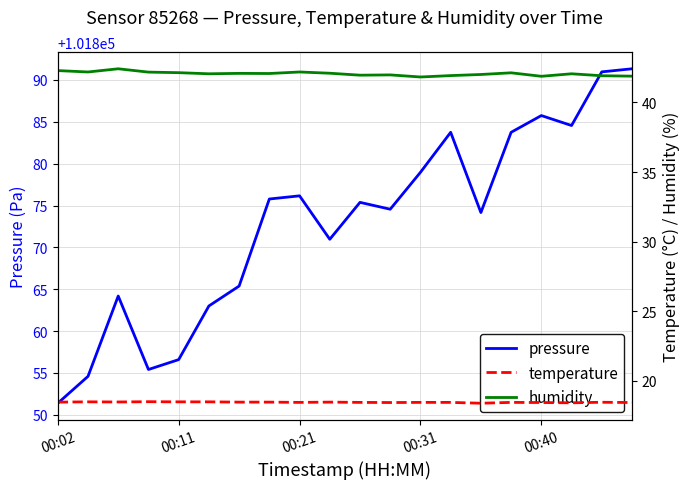

True or false: pressure has a value of 22671.0 at 00:31.

False